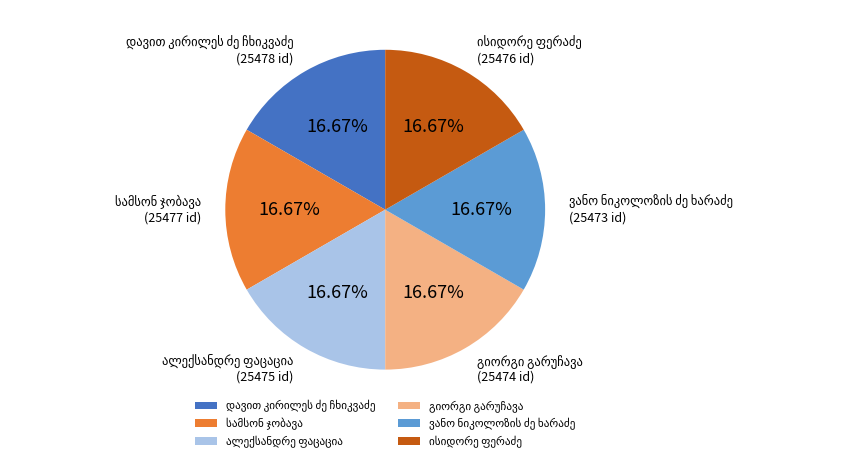

Does any single category account for the majority?

No